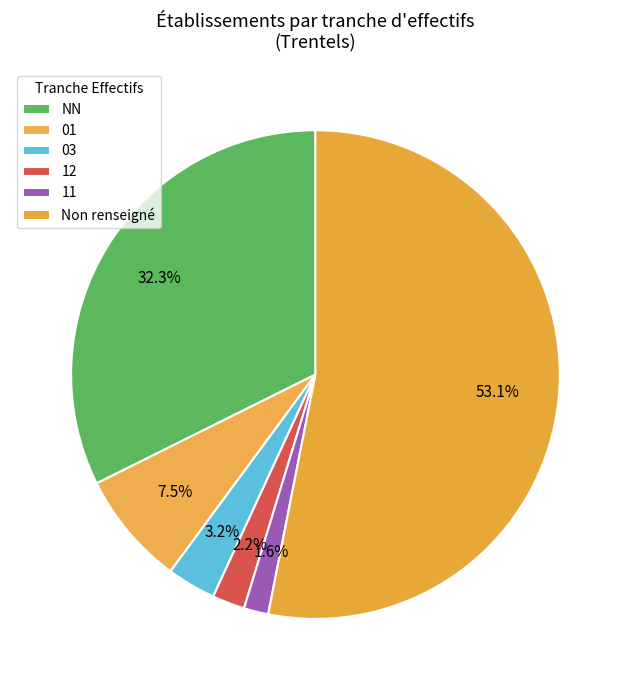

What percentage do NN and 01 together represent?

39.9%